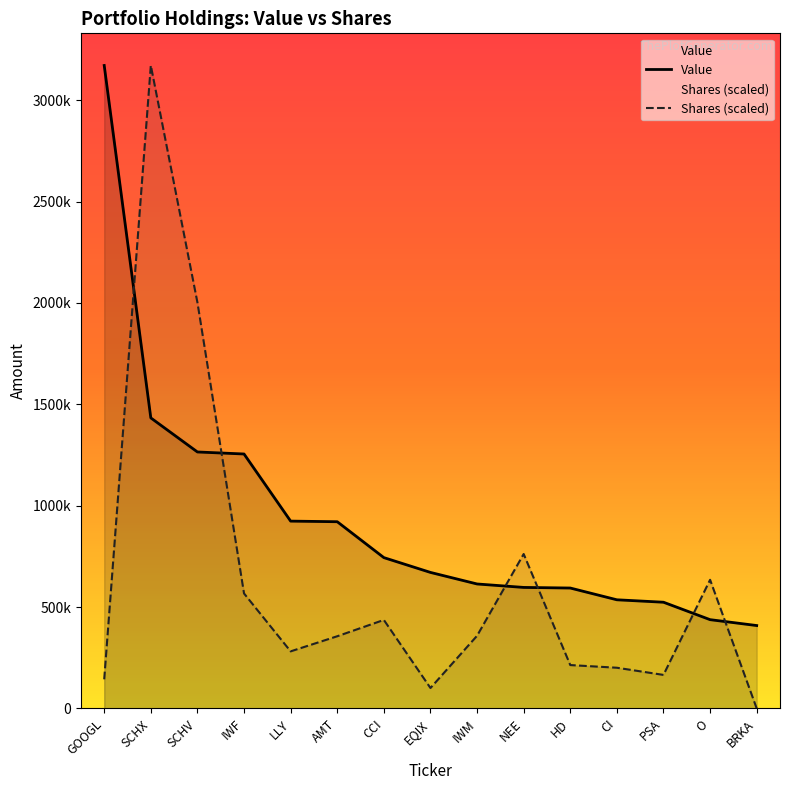

Where does the Shares or principal amount series first go above 356198?

SCHX